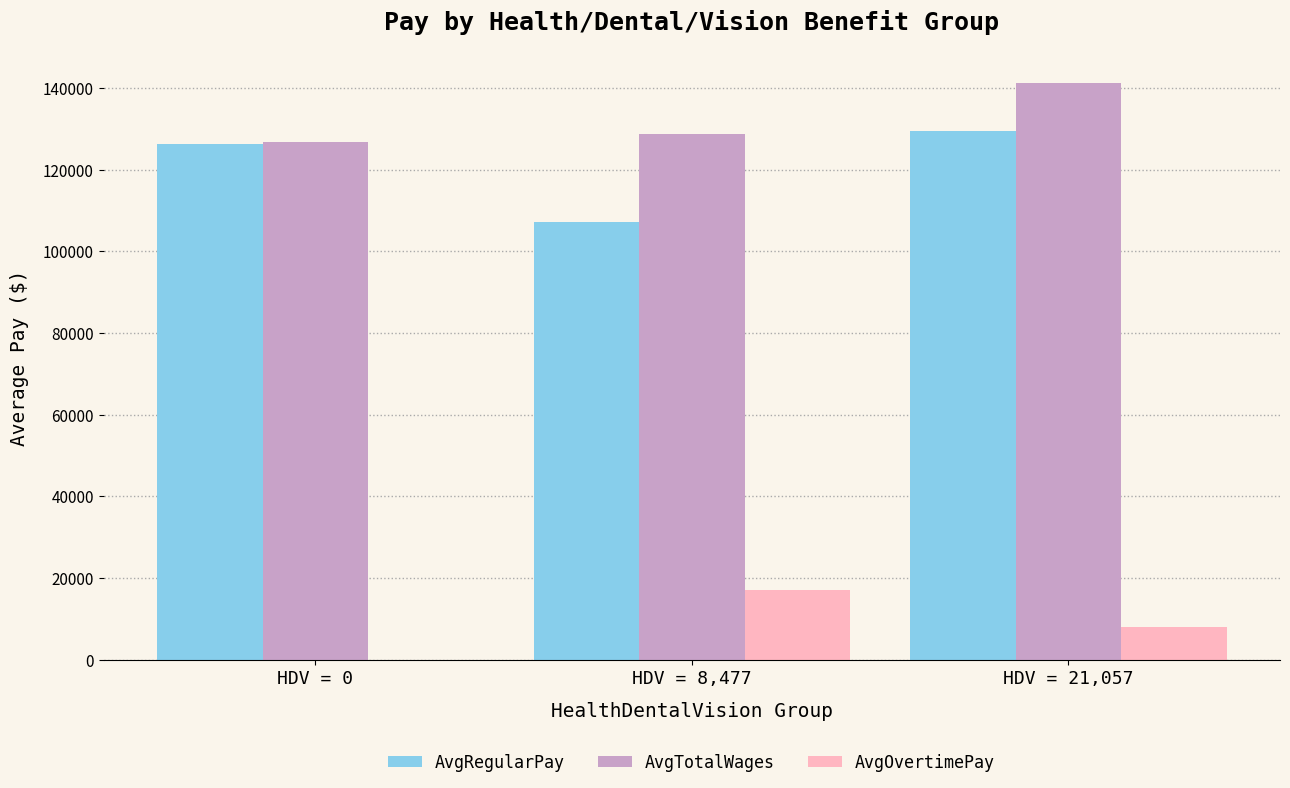

Is the value of AvgRegularPay at HDV = 0 greater than the value of AvgOvertimePay at HDV = 0?

Yes